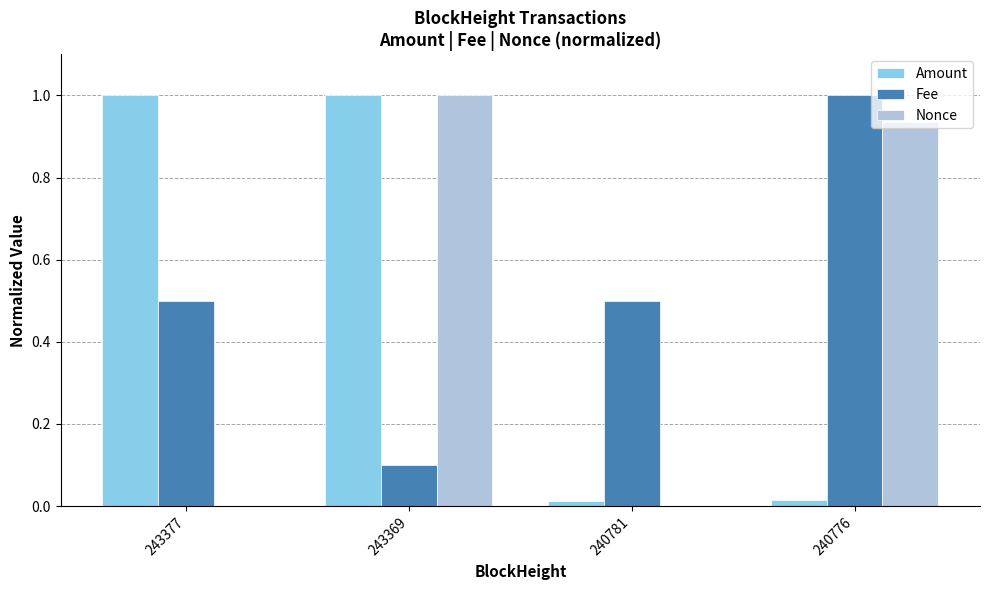

The Amount series shows 0.0 at 240781. True or false?

True